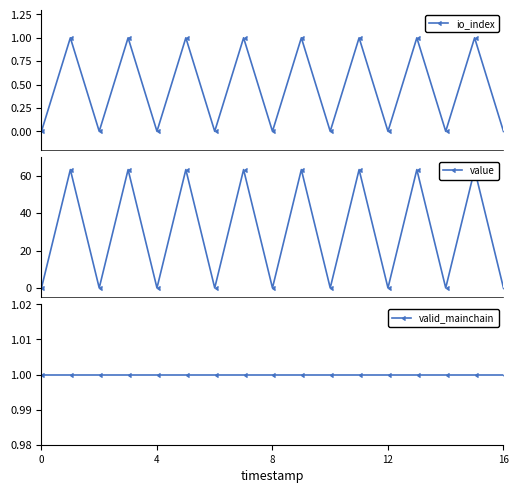

Is the value of value at 7 greater than the value of valid_mainchain at 12?

Yes